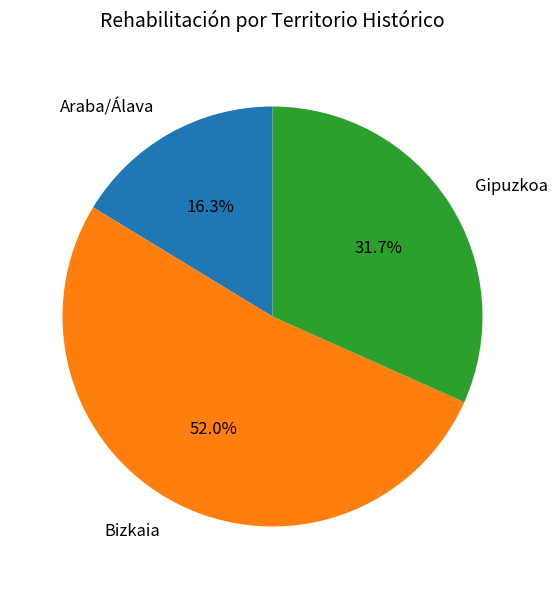

Is the sum of Gipuzkoa and Bizkaia greater than half?

Yes